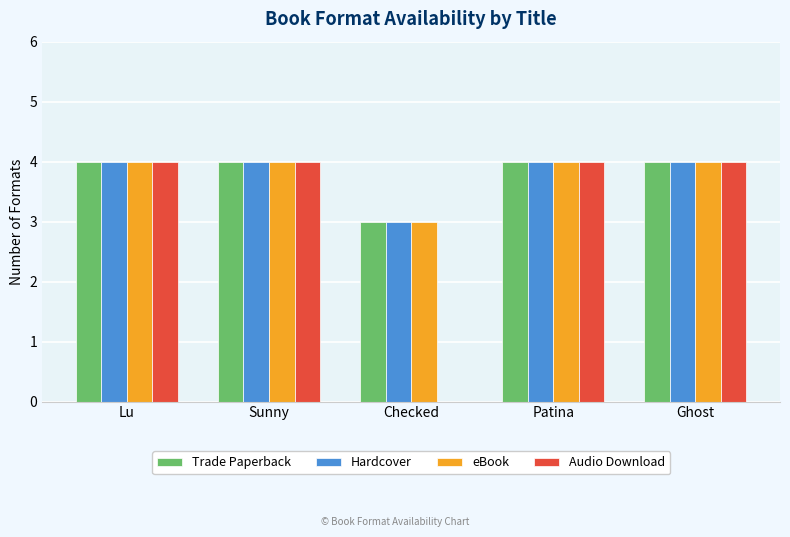

True or false: Hardcover has a value of 3 at Checked.

True